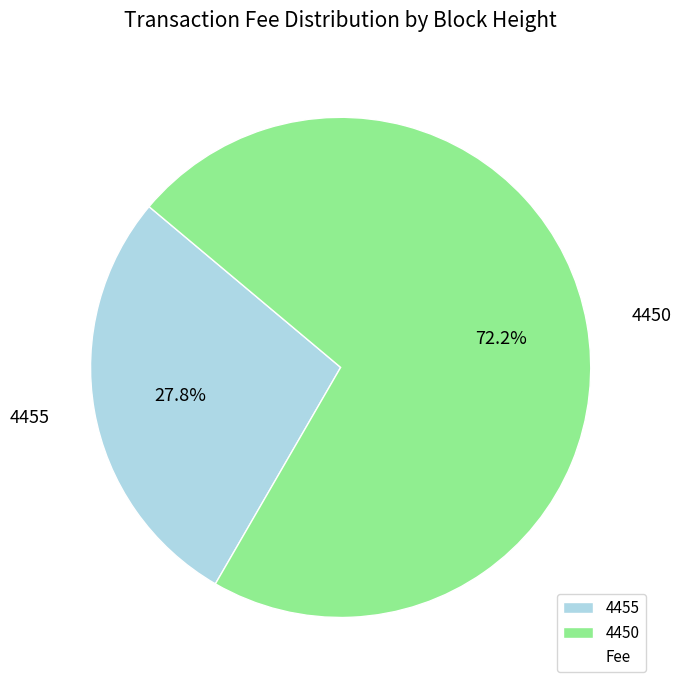

To the nearest percent, what percentage of the pie is 4455?

28%